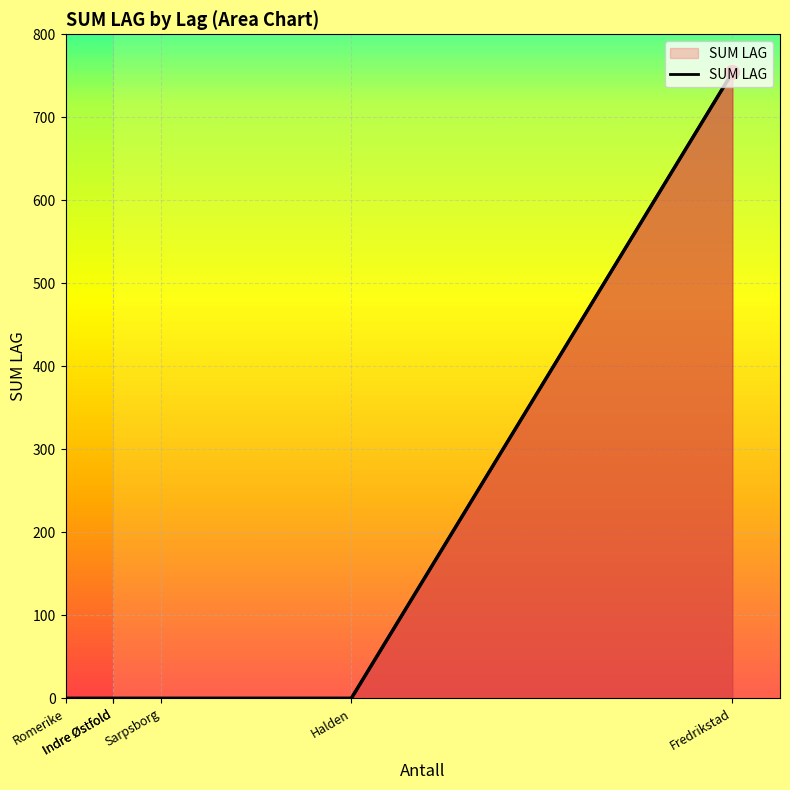

What is the label of the 2nd point from the right?

Halden